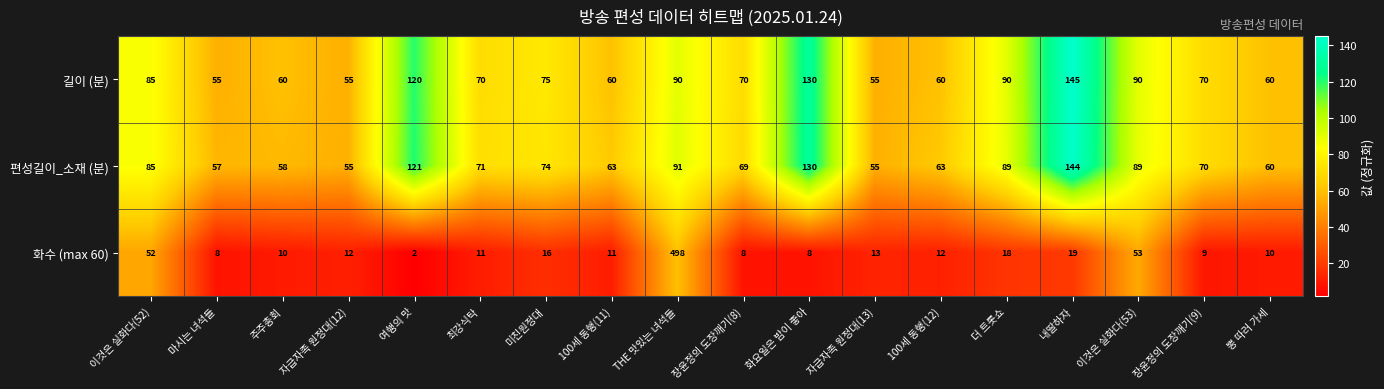

Which label corresponds to the smallest value in the chart?

여행의 맛